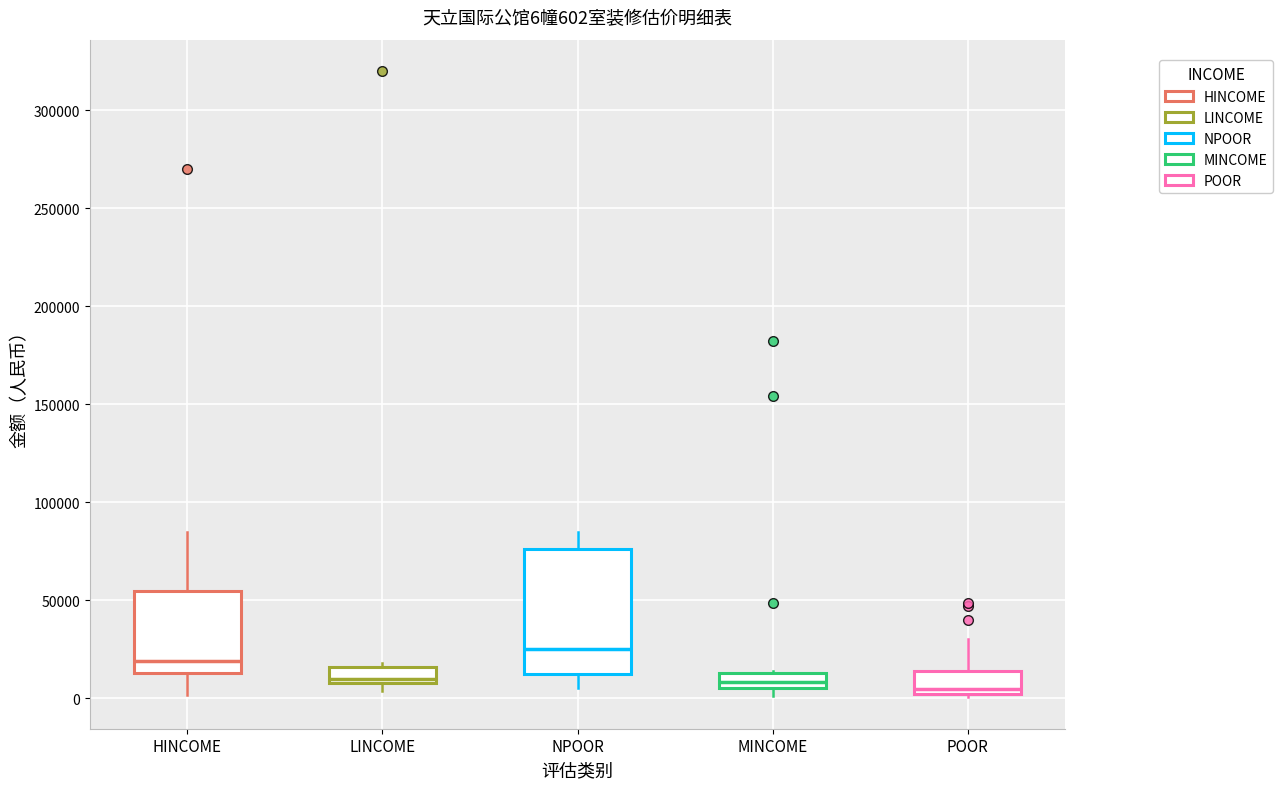

Which box has the highest median line?

NPOOR